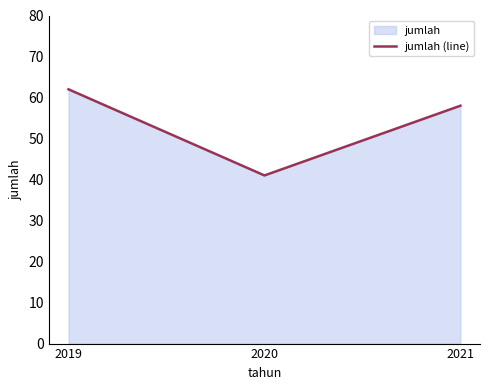

Does the chart have visible grid lines?

No